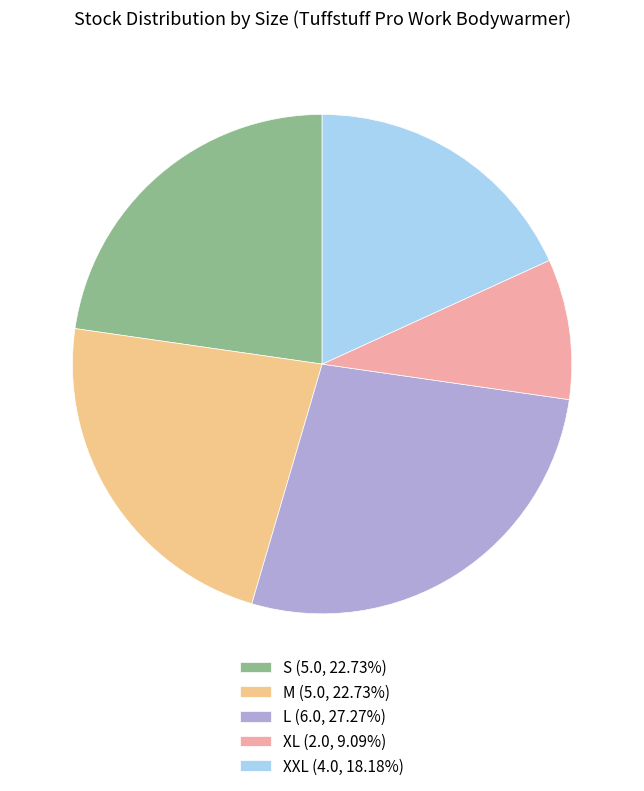

Which slice is the largest?

L